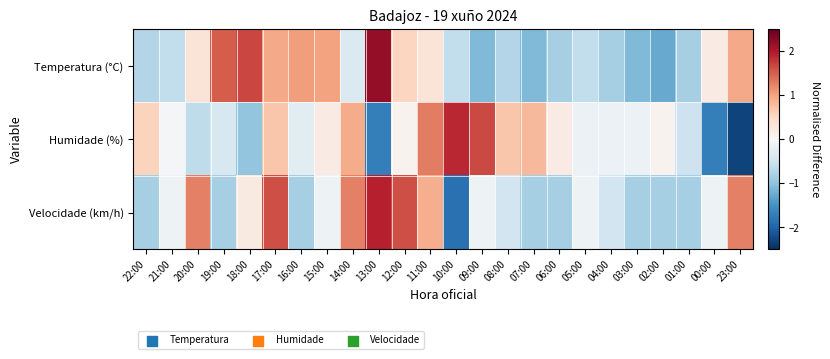

What is the smallest value displayed?

-2.3